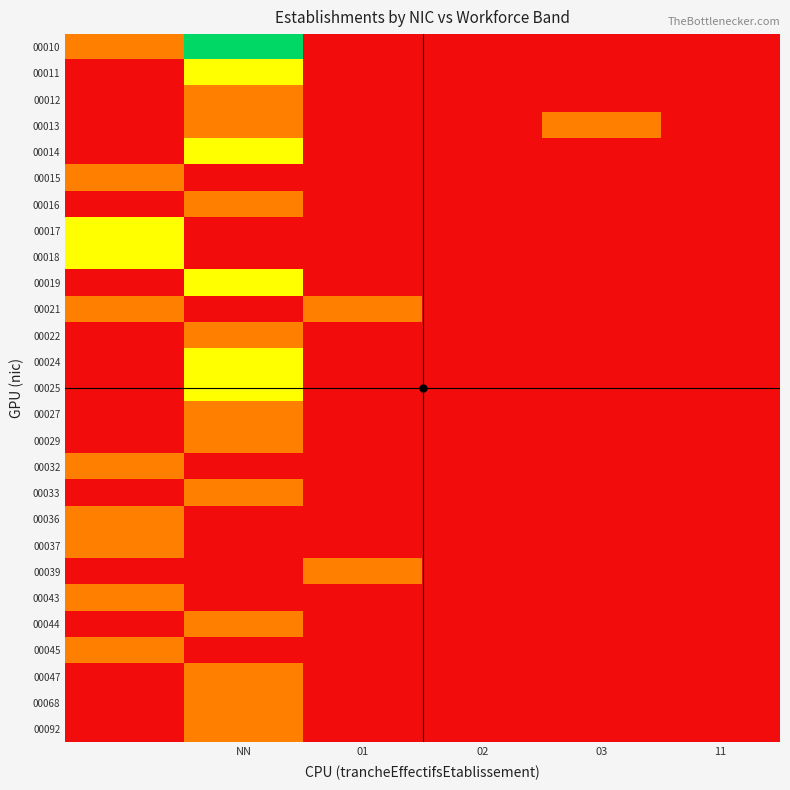

Reading right to left, list all the values displayed in this chart.

00010: 0	0	0	0	3	1
00011: 0	0	0	0	2	0
00012: 0	0	0	0	1	0
00013: 0	1	0	0	1	0
00014: 0	0	0	0	2	0
00015: 0	0	0	0	0	1
00016: 0	0	0	0	1	0
00017: 0	0	0	0	0	2
00018: 0	0	0	0	0	2
00019: 0	0	0	0	2	0
00021: 0	0	0	1	0	1
00022: 0	0	0	0	1	0
00024: 0	0	0	0	2	0
00025: 0	0	0	0	2	0
00027: 0	0	0	0	1	0
00029: 0	0	0	0	1	0
00032: 0	0	0	0	0	1
00033: 0	0	0	0	1	0
00036: 0	0	0	0	0	1
00037: 0	0	0	0	0	1
00039: 0	0	0	1	0	0
00043: 0	0	0	0	0	1
00044: 0	0	0	0	1	0
00045: 0	0	0	0	0	1
00047: 0	0	0	0	1	0
00068: 0	0	0	0	1	0
00092: 0	0	0	0	1	0